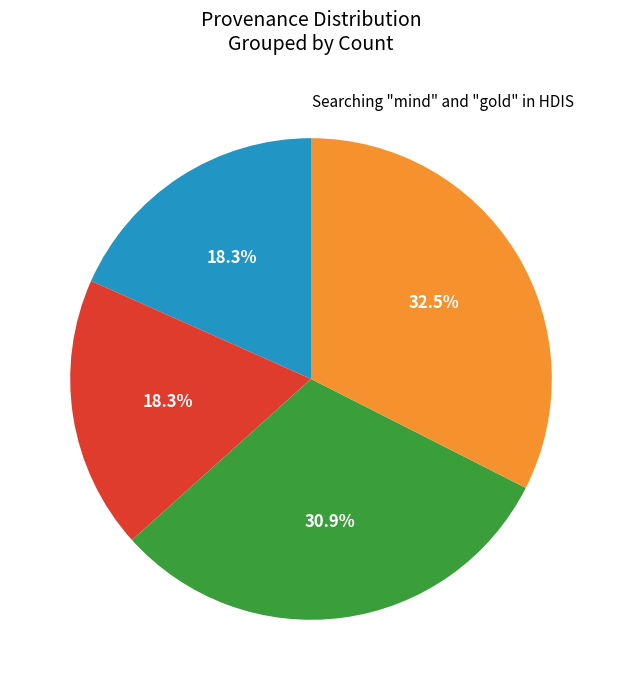

Does any single category account for the majority?

No